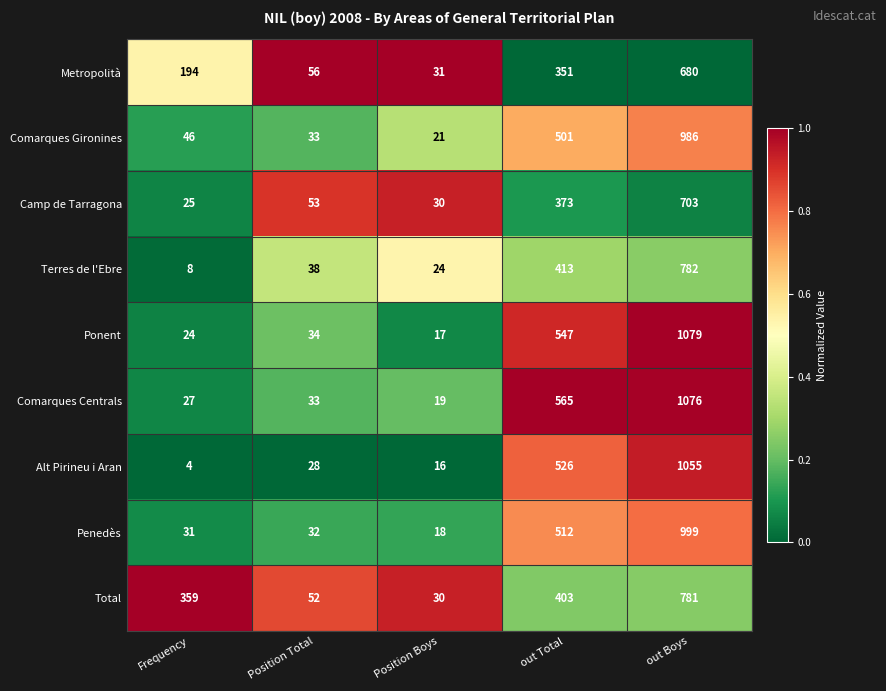

Is it true that Metropolità equals 194 at Frequency?

True